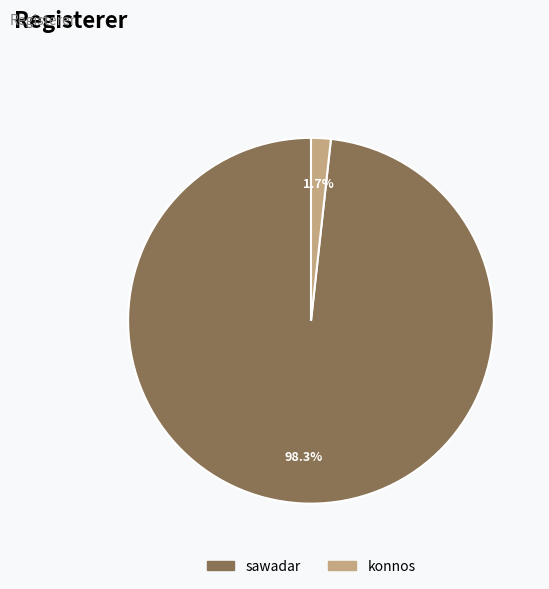

To the nearest percent, what percentage of the pie is sawadar?

98%